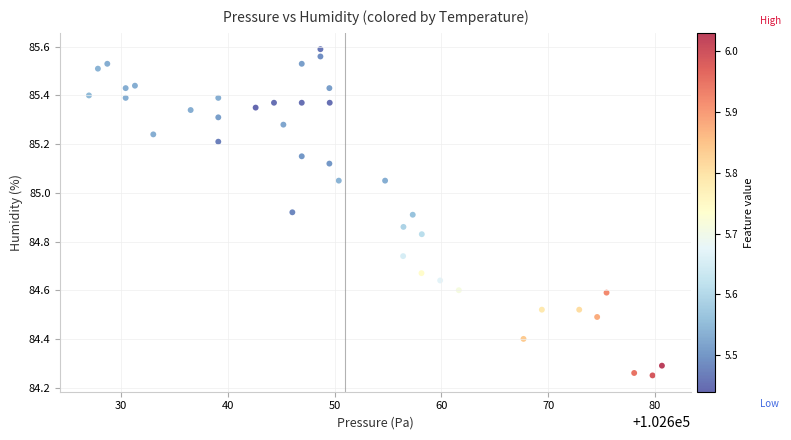

What is the range of X values (max minus min)?

53.7